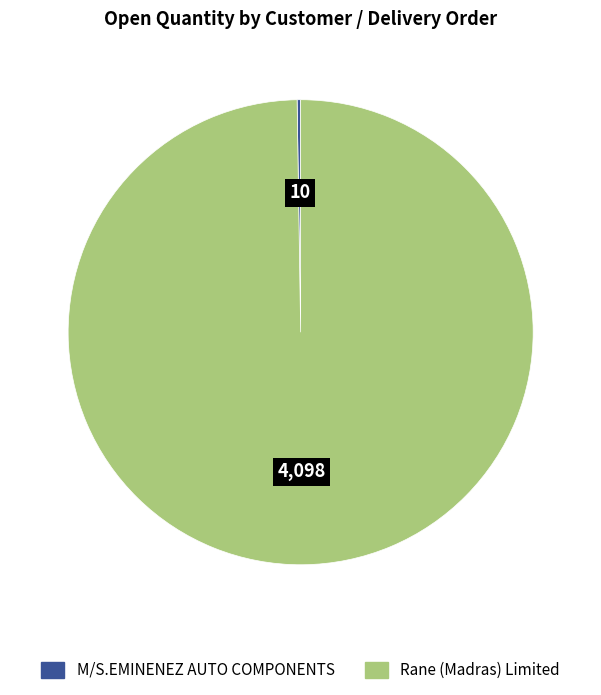

True or false: Rane (Madras) Limited accounts for 100% of the total.

True